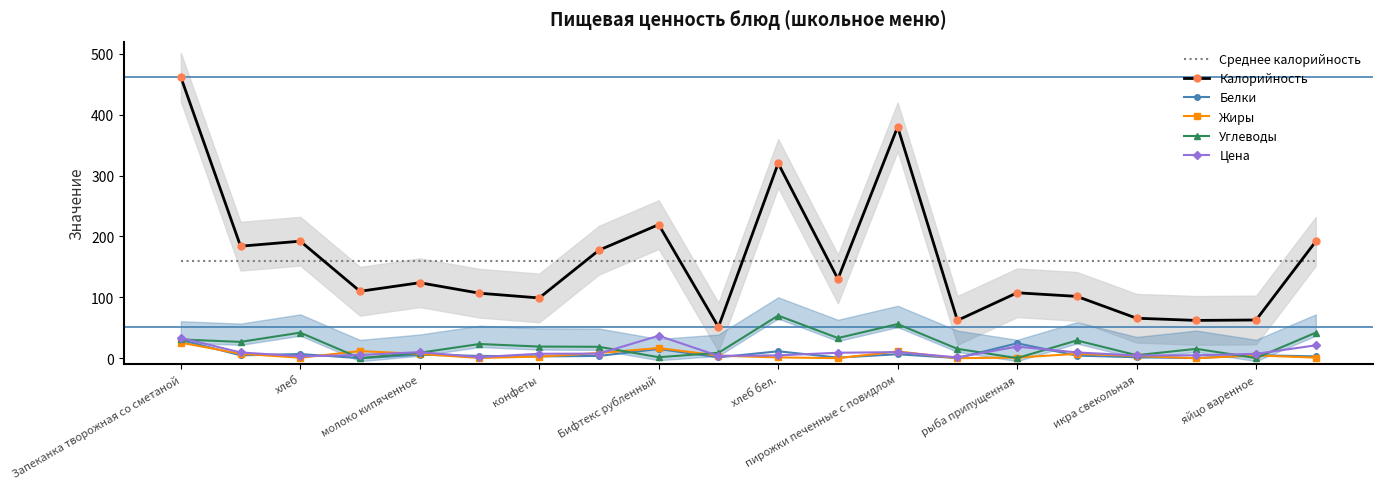

At 15, list the series in order from largest to smallest.

Среднее калорийность, Калорийность, Углеводы, Цена, Жиры, Белки